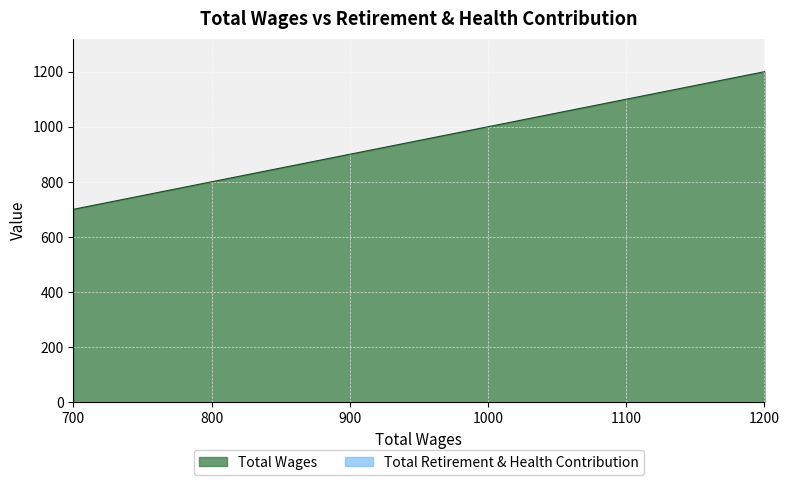

Between 1000.0 and 1200.0, which is larger?

1200.0